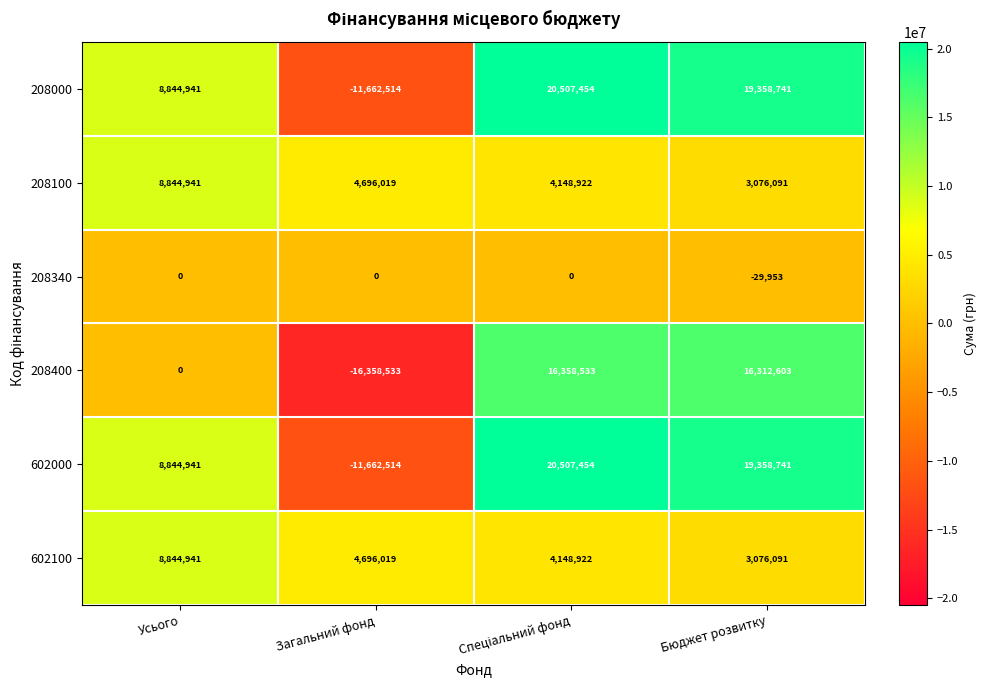

What is the maximum value for 208400?

16358533